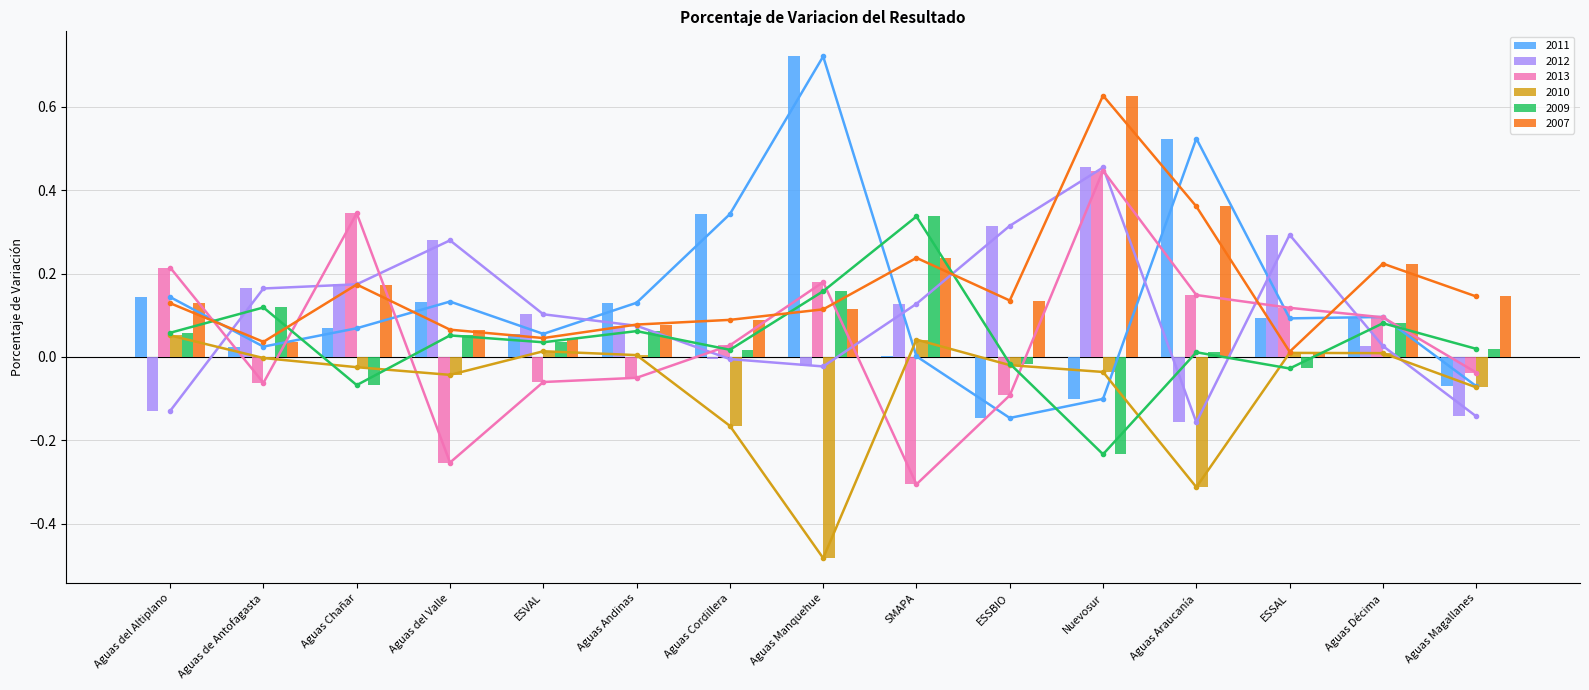

At which category is the sum across all series the highest?

Nuevosur